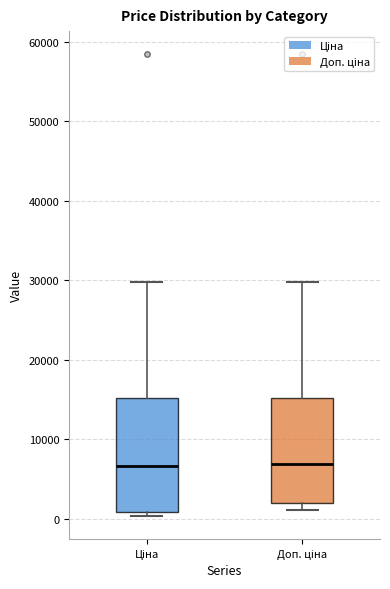

Where is the lower edge of the box for Ціна on the y-axis? The values are not printed on the chart, so give them approximately, as read against the axis.

1000